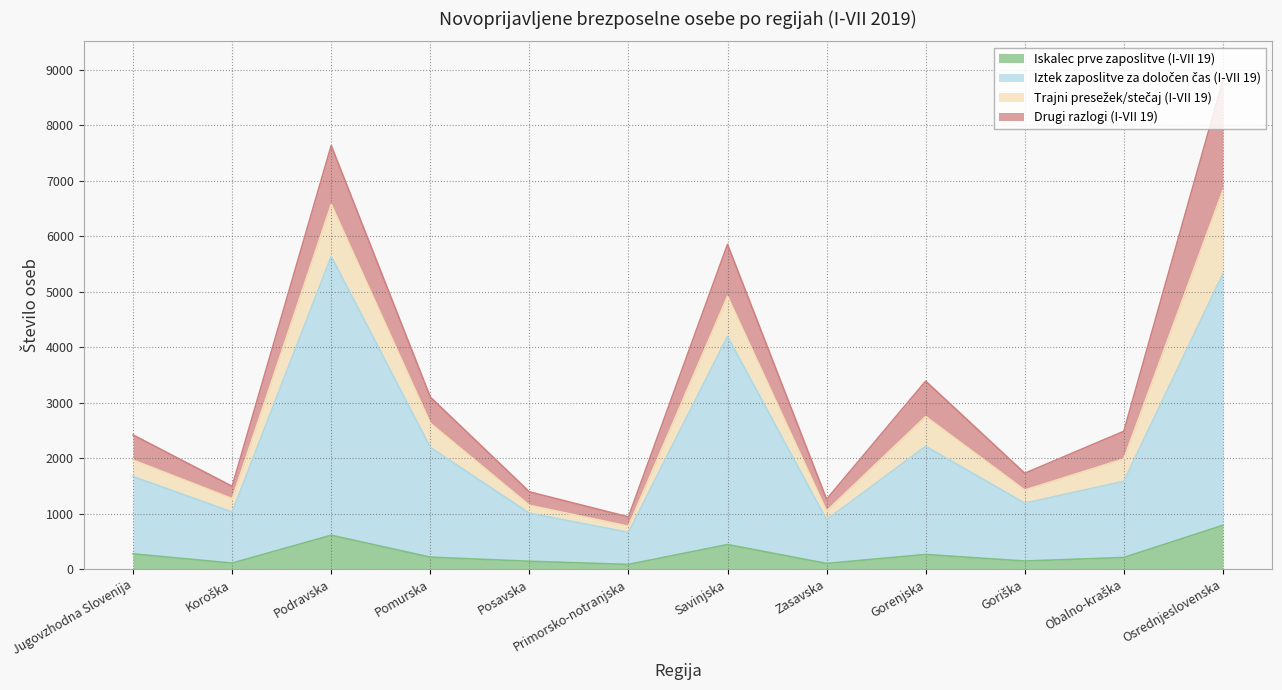

List the labels in order of Iskalec prve zaposlitve (I-VII 19) value, smallest first.

Primorsko-notranjska, Zasavska, Koroška, Posavska, Goriška, Obalno-kraška, Pomurska, Gorenjska, Jugovzhodna Slovenija, Savinjska, Podravska, Osrednjeslovenska